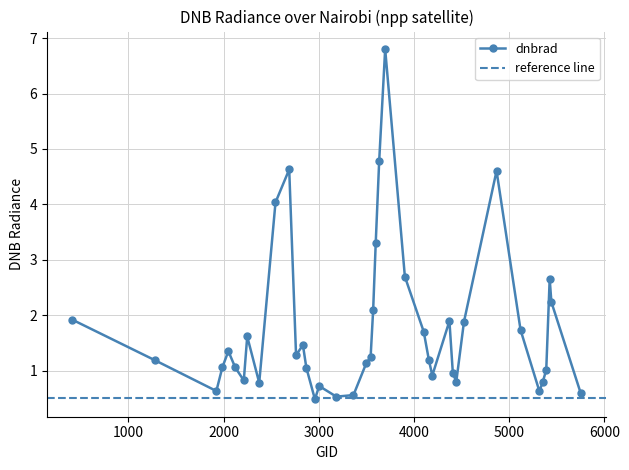

Reading left to right, what are all the values shown in this chart?

1.9	1.2	0.6	1.1	1.3	1.1	0.8	1.6	0.8	4.0	4.6	1.3	1.5	1.1	0.5	0.7	0.5	0.6	1.1	1.2	2.1	3.3	4.8	6.8	2.7	1.7	1.2	0.9	1.9	0.9	0.8	1.9	4.6	1.7	0.6	0.8	1.0	2.7	2.2	0.6